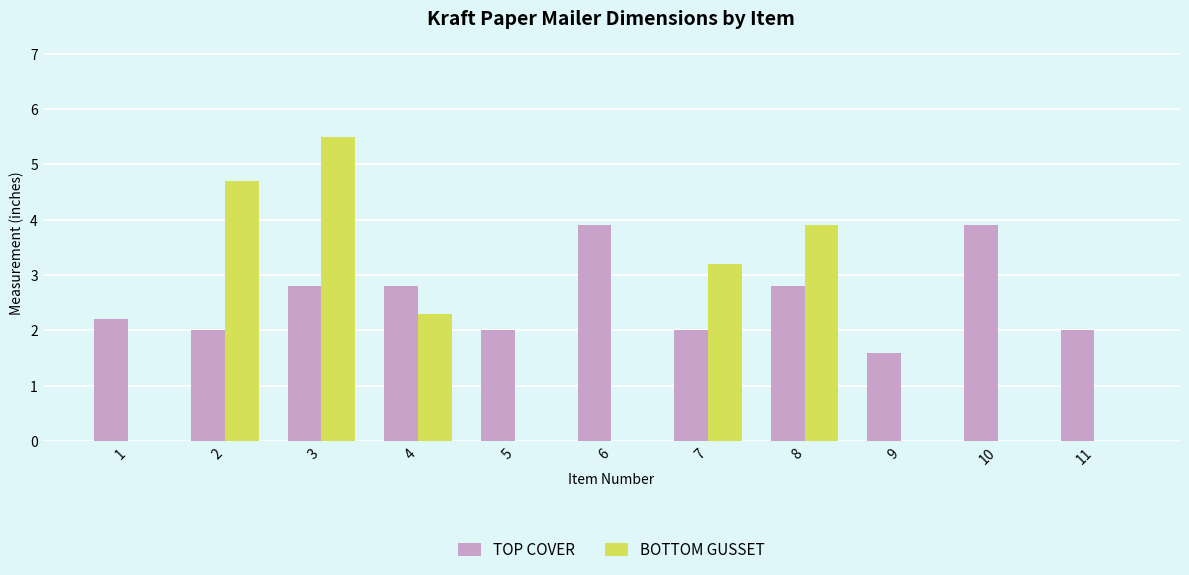

How many distinct data groups are displayed?

2